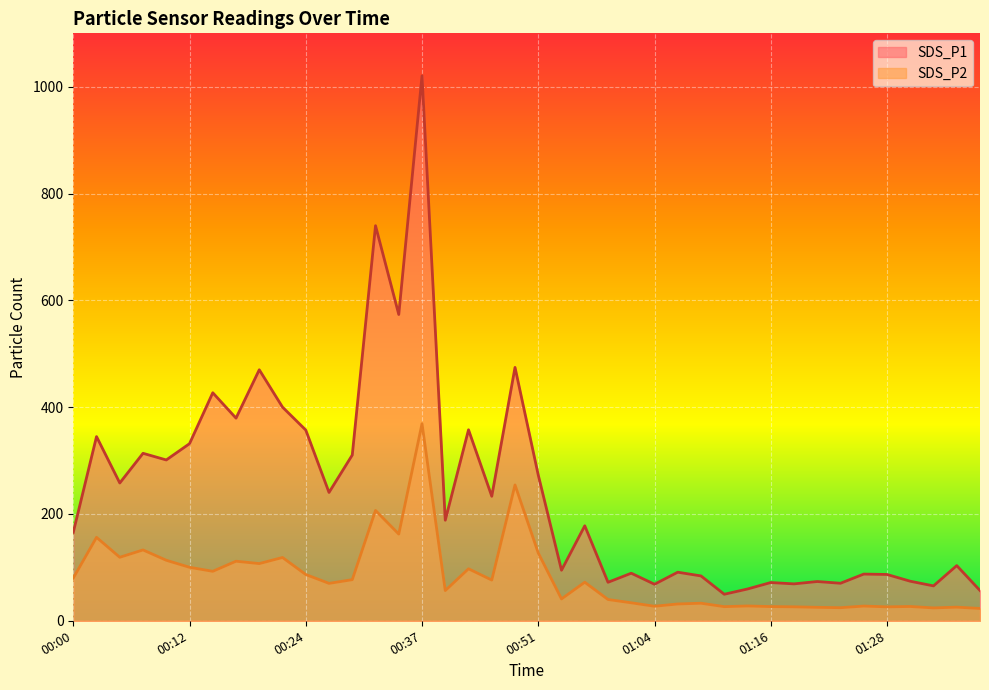

Count the number of data series in this chart.

2